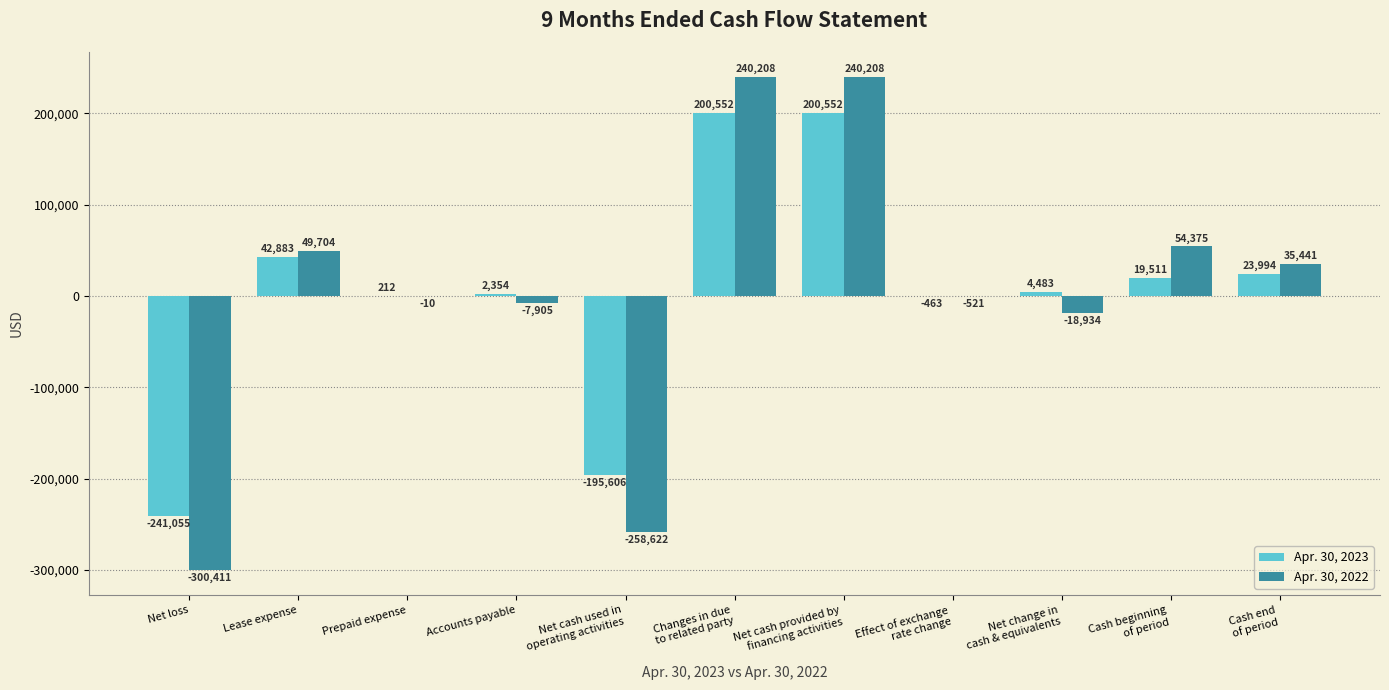

What is the maximum value shown in the chart?

240208